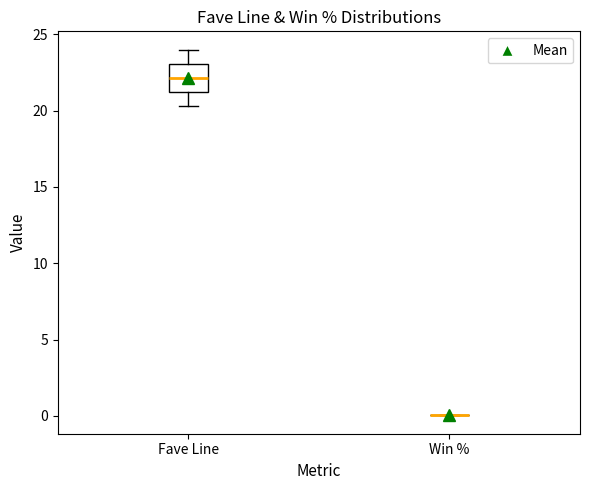

Where does the lower whisker of the box for Fave Line end on the y-axis? The values are not printed on the chart, so give them approximately, as read against the axis.

20.5